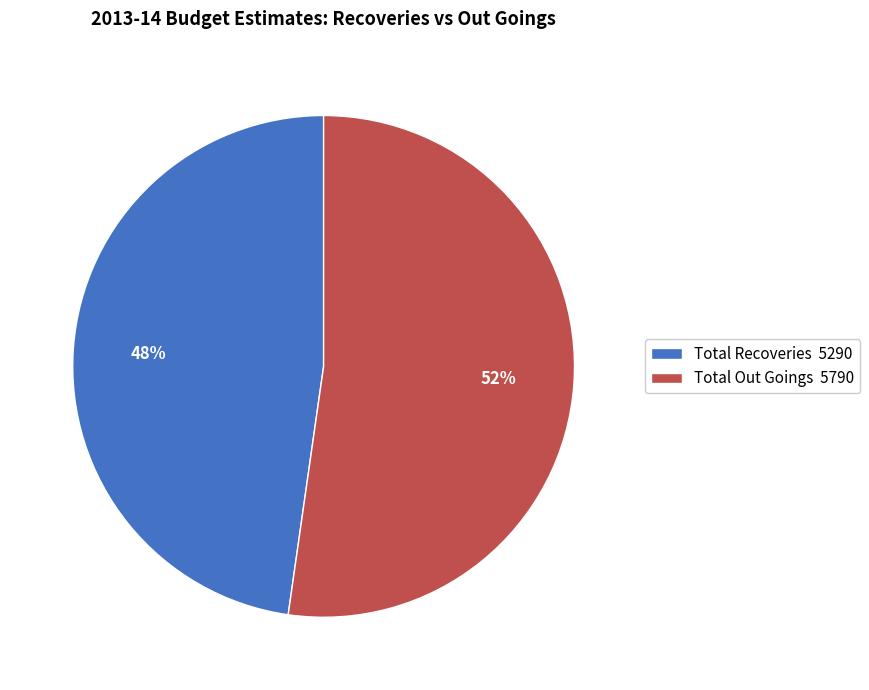

How many slices are in this pie chart?

2